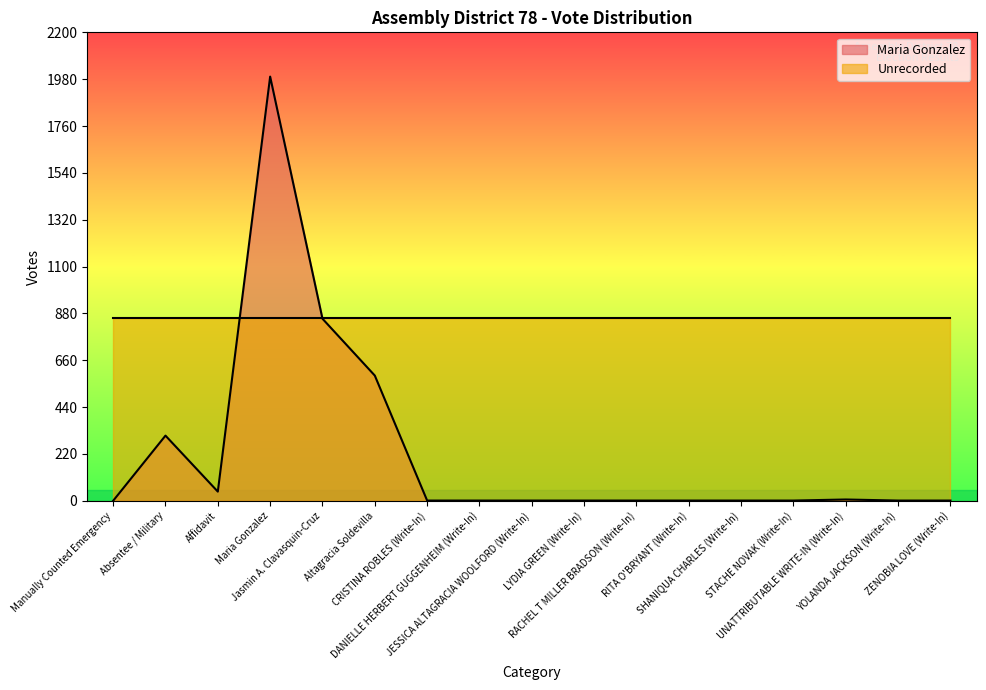

How many values are below 1?

1